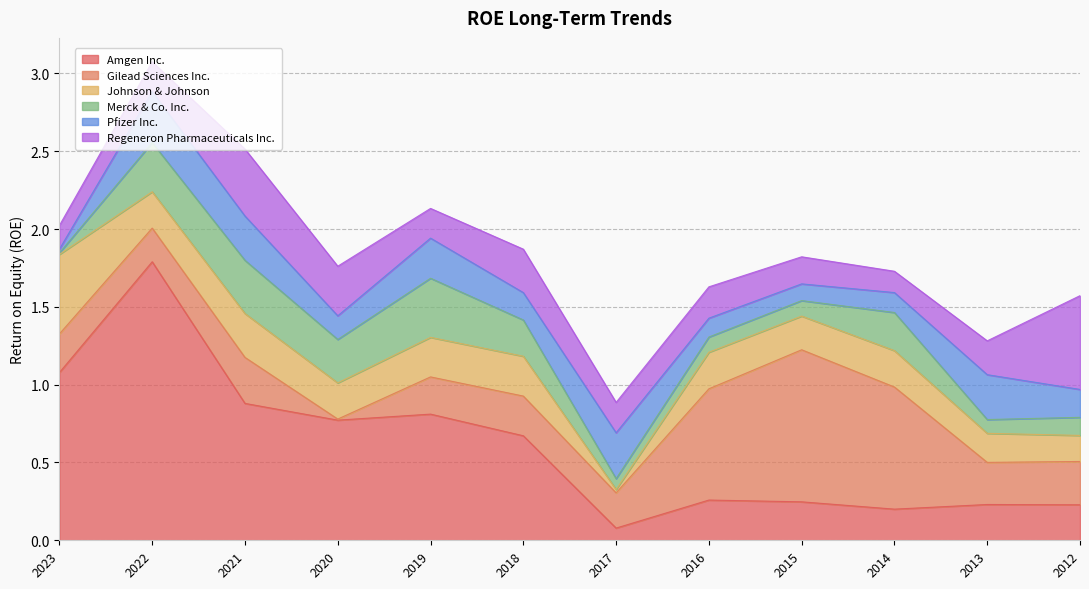

Rank the series by their maximum value, from lowest to highest.

Pfizer Inc., Merck & Co. Inc., Johnson & Johnson, Regeneron Pharmaceuticals Inc., Gilead Sciences Inc., Amgen Inc.